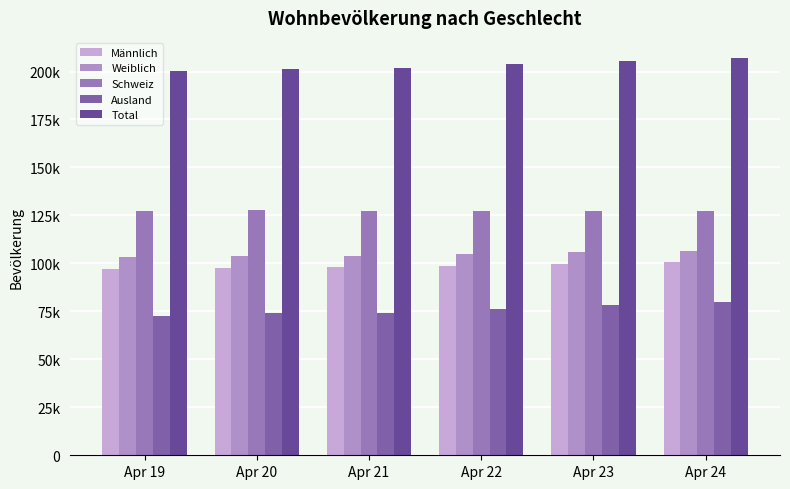

Are the bars grouped side by side (vs. stacked)?

Yes